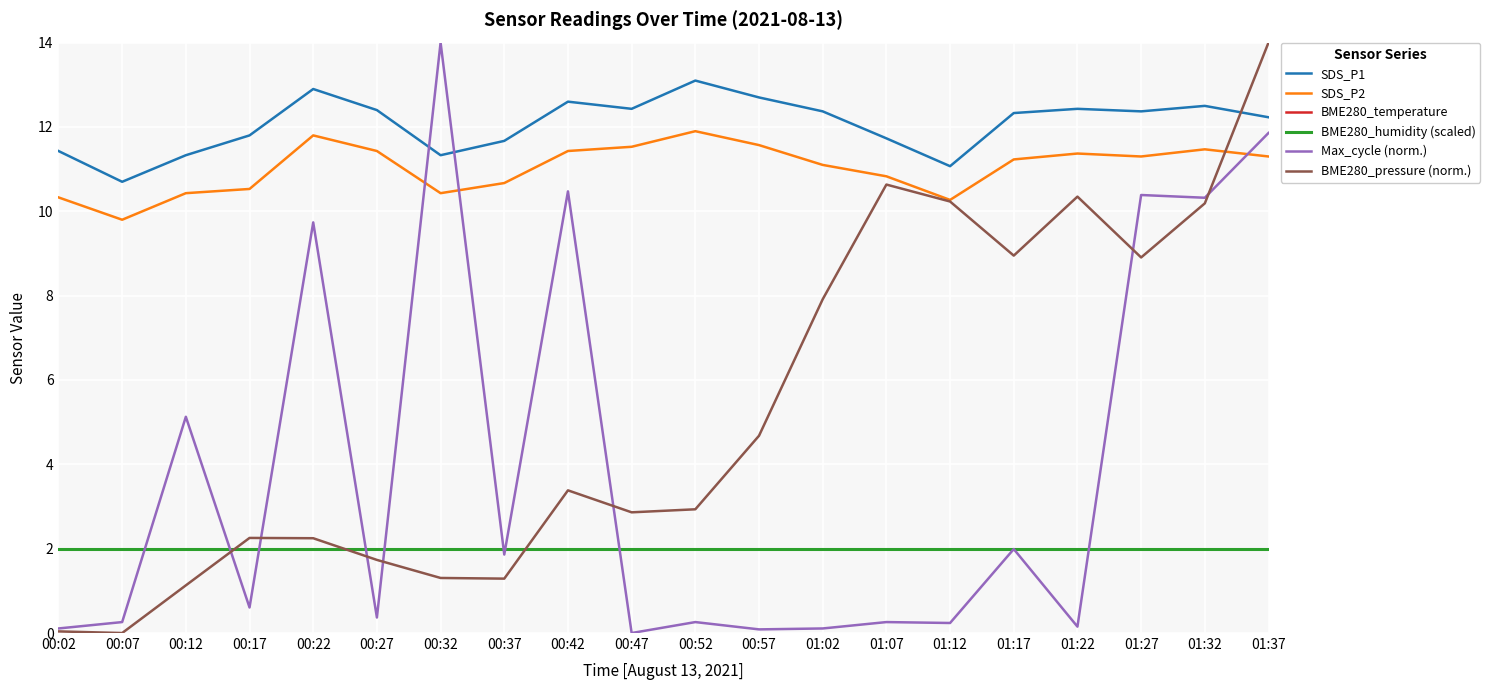

At which category does BME280_pressure (norm.) reach its first local valley?

00:07